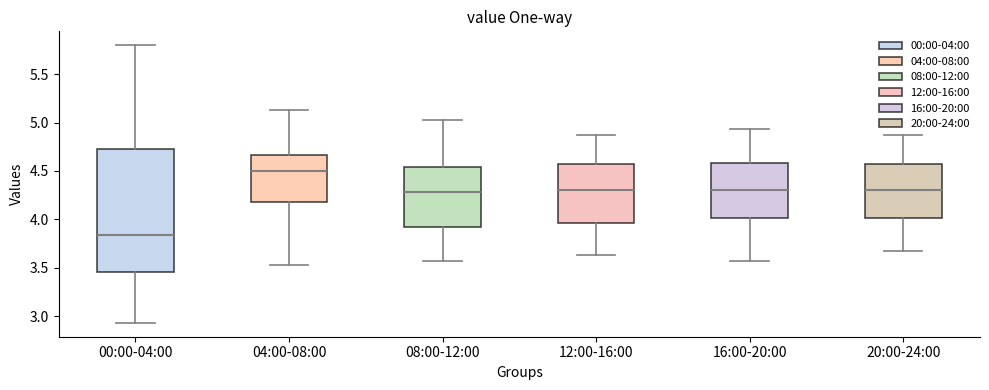

Reading left to right, read every box against the y-axis: the position of its median line, the range the box covers, and the ends of its whiskers. The values are not printed on the chart, so give them approximately, as read against the axis.

00:00-04:00: median 3.85, box 3.45 to 4.75, whiskers 2.95 to 5.80
04:00-08:00: median 4.50, box 4.20 to 4.65, whiskers 3.55 to 5.15
08:00-12:00: median 4.30, box 3.90 to 4.55, whiskers 3.55 to 5.05
12:00-16:00: median 4.30, box 3.95 to 4.55, whiskers 3.65 to 4.85
16:00-20:00: median 4.30, box 4.00 to 4.60, whiskers 3.55 to 4.95
20:00-24:00: median 4.30, box 4.00 to 4.55, whiskers 3.65 to 4.85